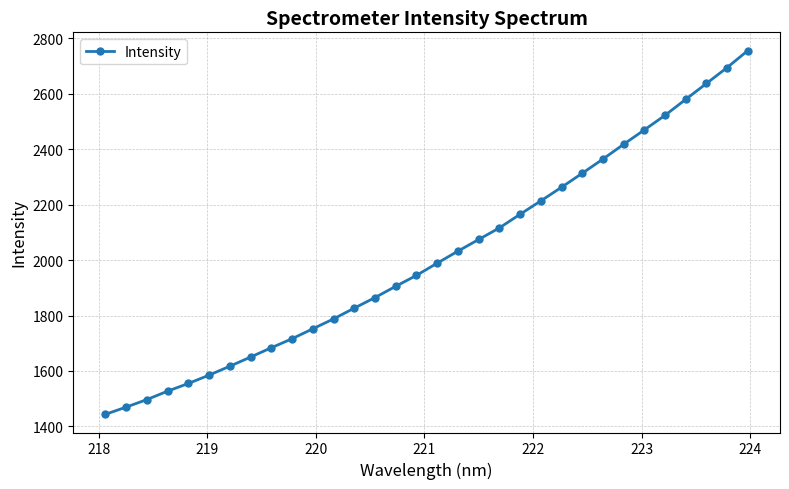

Reading left to right, list all the values displayed in this chart.

1443.6	1469.6	1496.7	1527.2	1554.9	1585.0	1617.2	1650.2	1683.8	1716.3	1752.2	1787.8	1826.8	1864.9	1905.4	1944.9	1989.0	2032.3	2074.3	2116.1	2165.3	2213.6	2262.8	2313.3	2364.5	2417.9	2469.8	2522.5	2580.1	2637.3	2694.9	2756.1